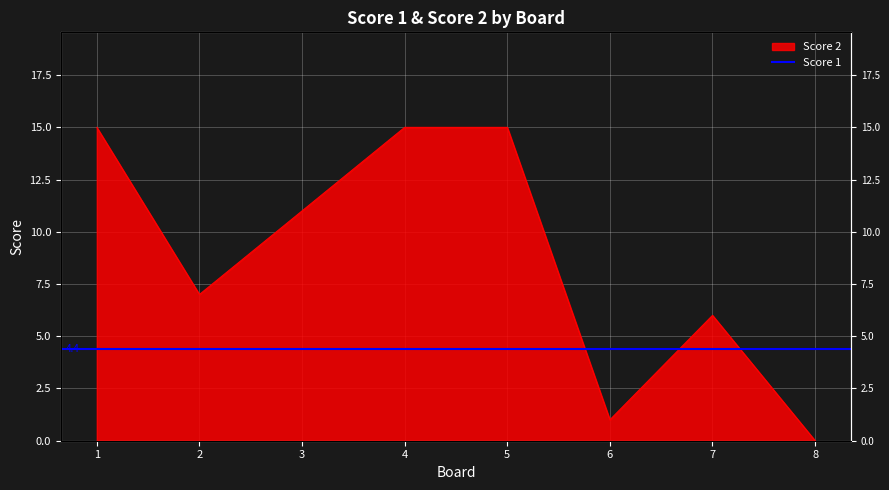

What is the approximate value at 3, to the nearest 10?

10